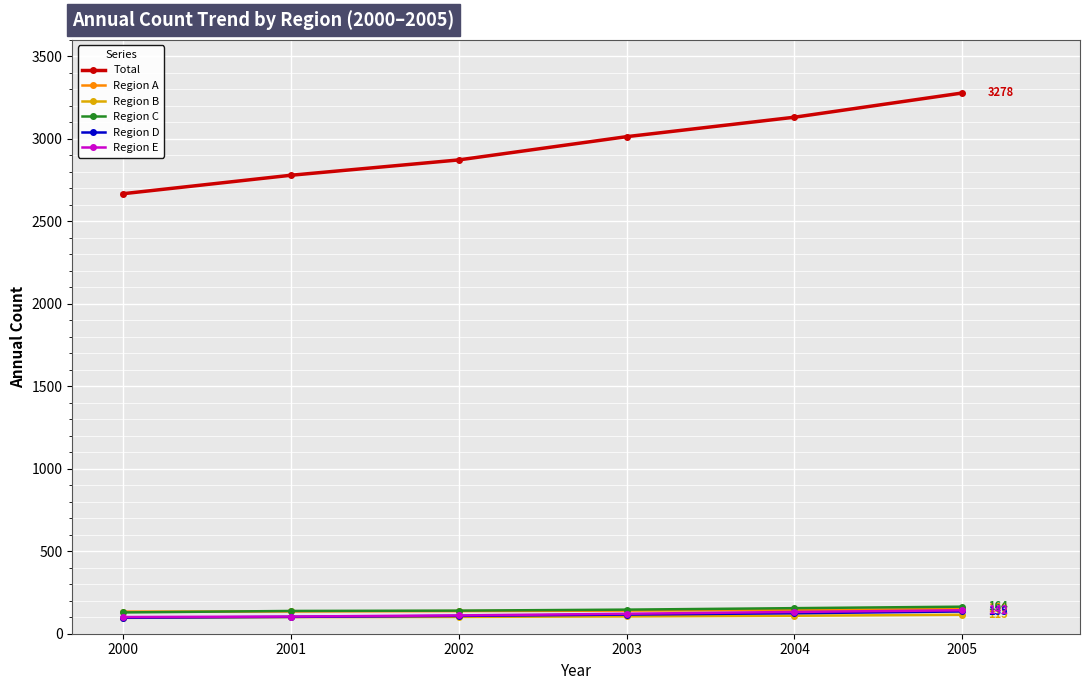

Which label corresponds to the largest value in the chart?

2005